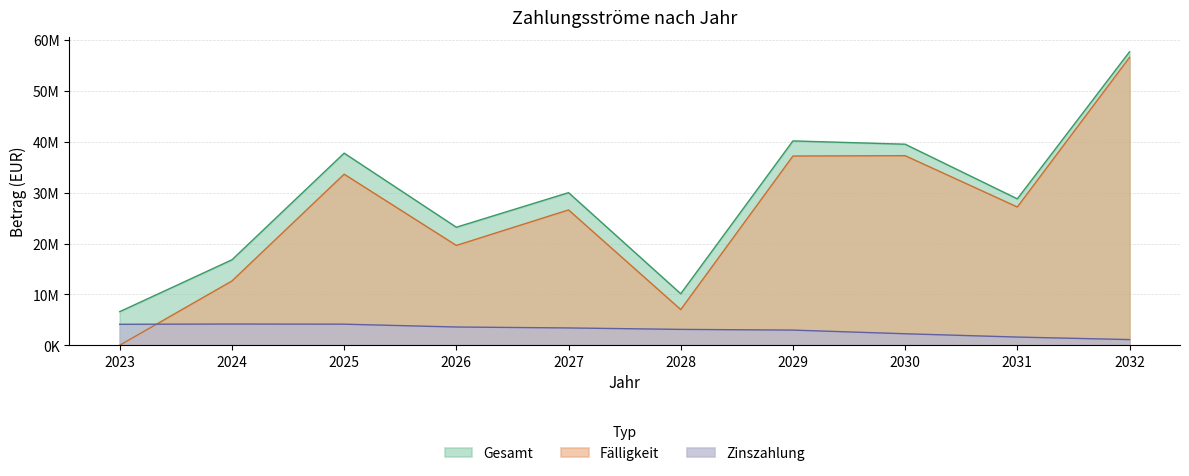

What is the maximum value shown in the chart?

57718187.2